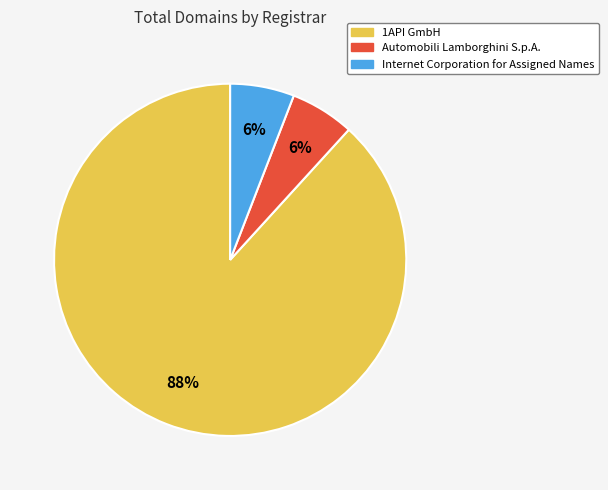

How many slices are in this pie chart?

3